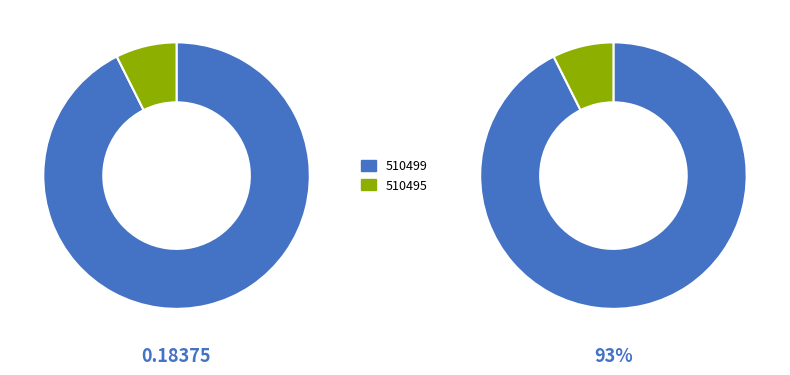

How many slices are in this pie chart?

2